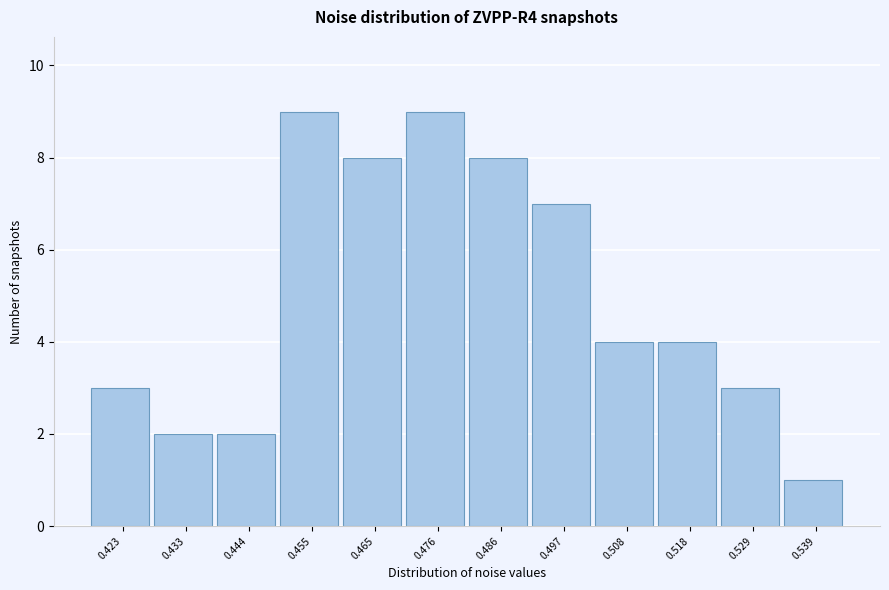

Reading left to right, extract all data points from this chart.

0.423=3	0.433=2	0.444=2	0.455=9	0.465=8	0.476=9	0.486=8	0.497=7	0.508=4	0.518=4	0.529=3	0.539=1